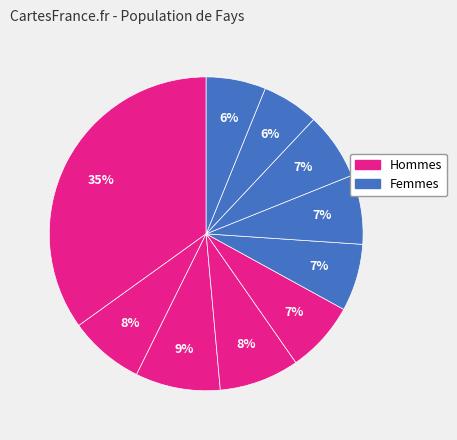

How many slices are in this pie chart?

10